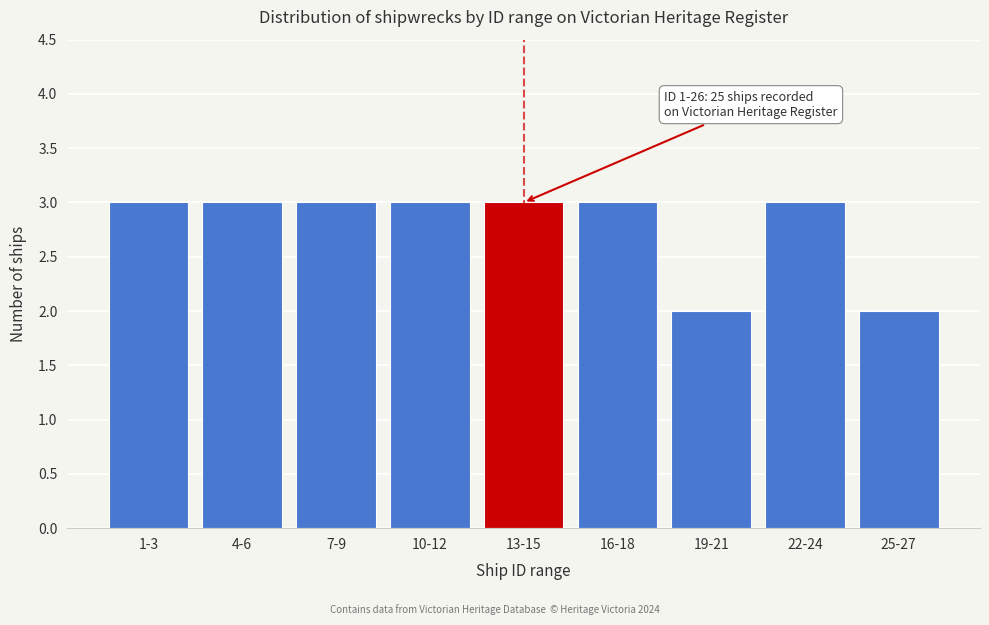

Reading left to right, list all the values displayed in this chart.

1-3=3	4-6=3	7-9=3	10-12=3	13-15=3	16-18=3	19-21=2	22-24=3	25-27=2